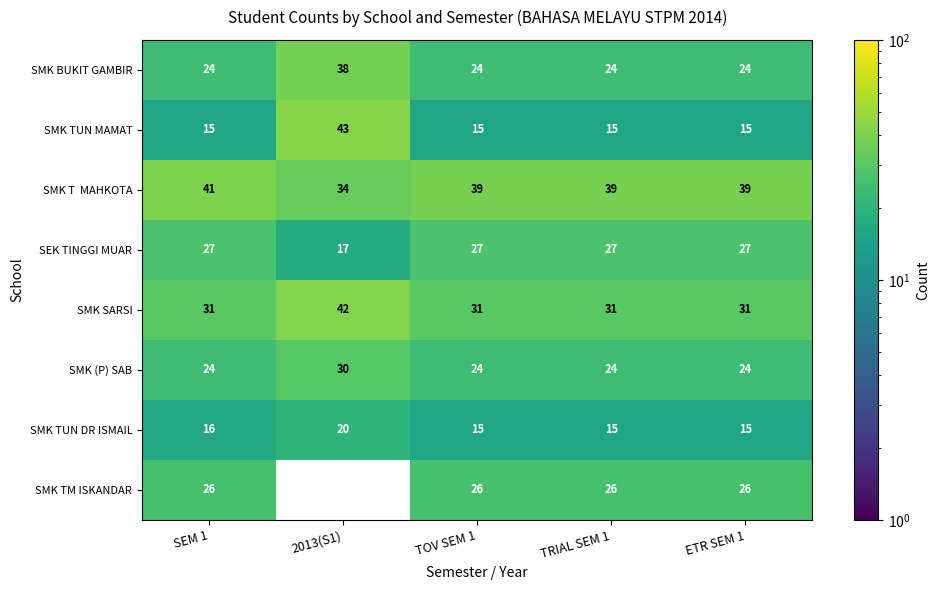

At which category is the sum across all series the highest?

2013(S1)